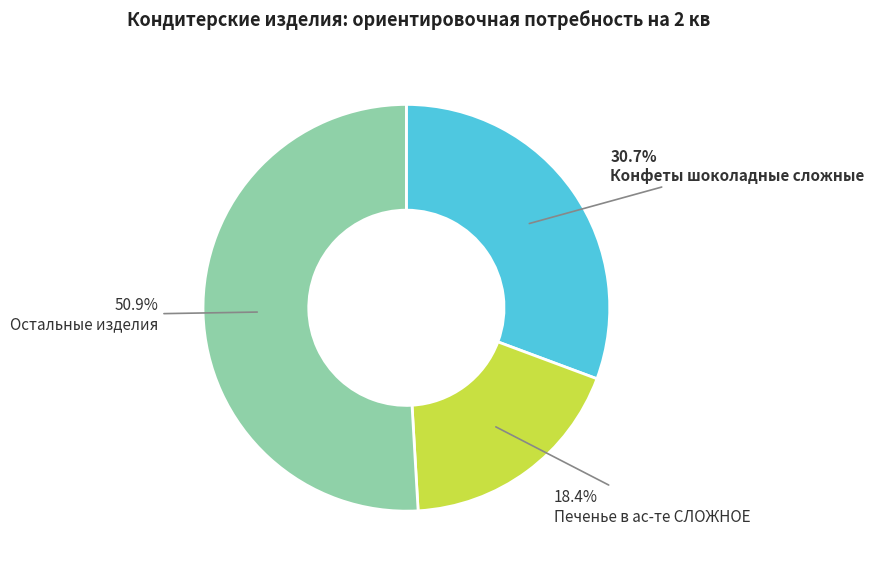

Which slice is the largest?

Остальные изделия